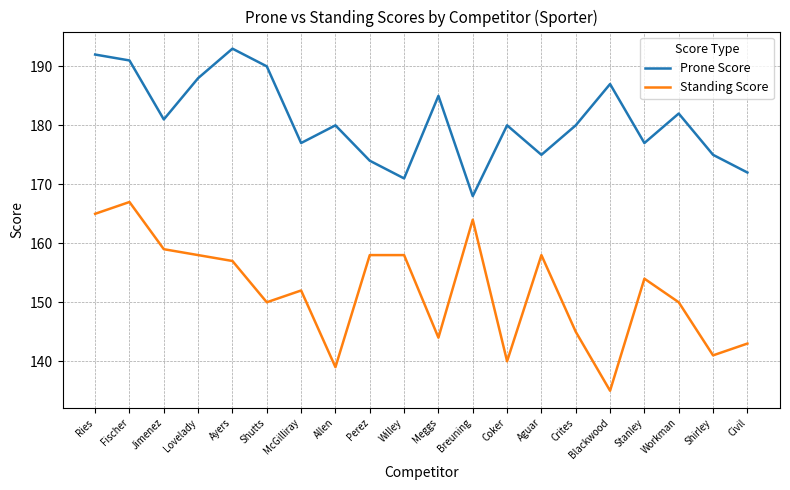

True or false: Prone Score has a value of 180 at Coker.

True